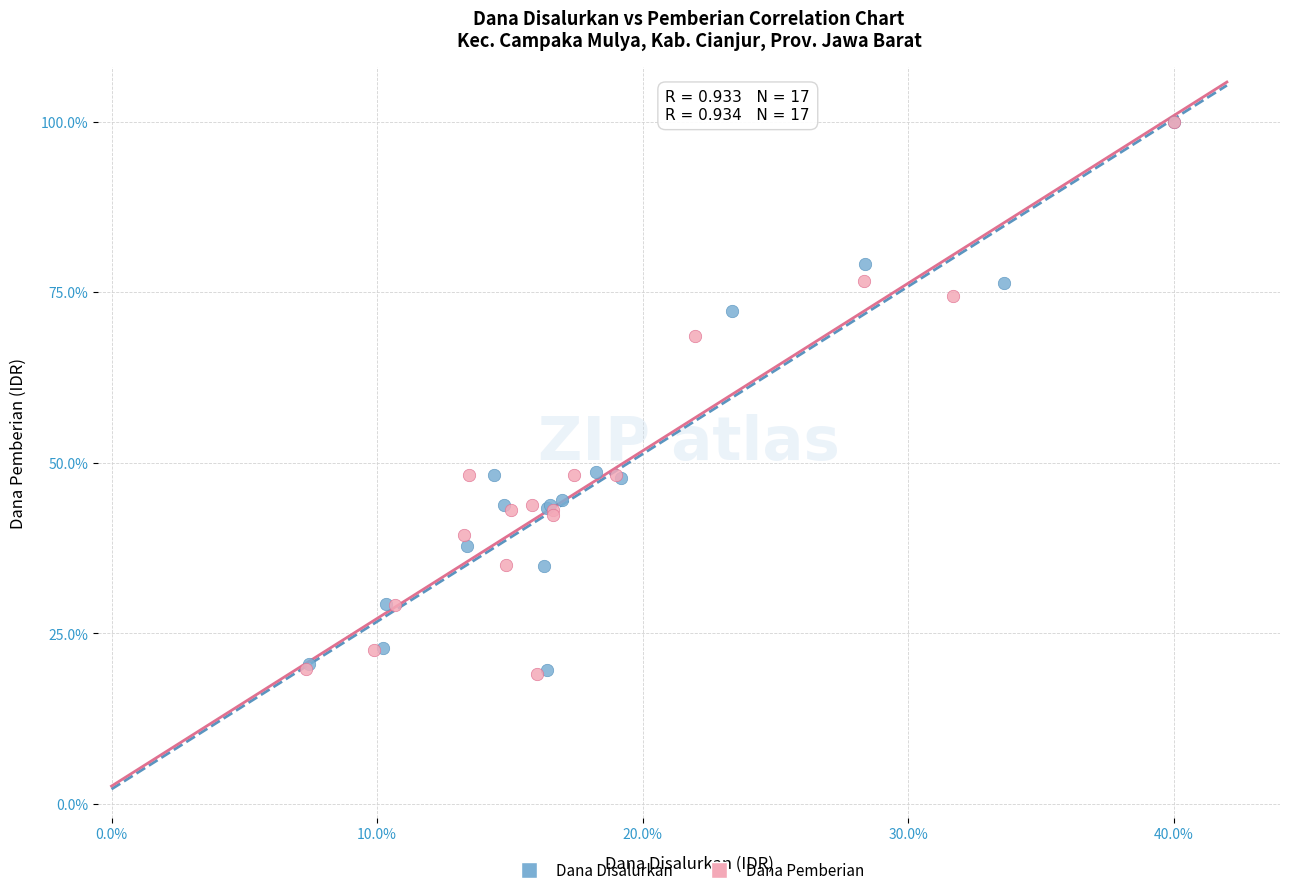

What are all the series names shown in the legend?

Dana Disalurkan, Dana Pemberian